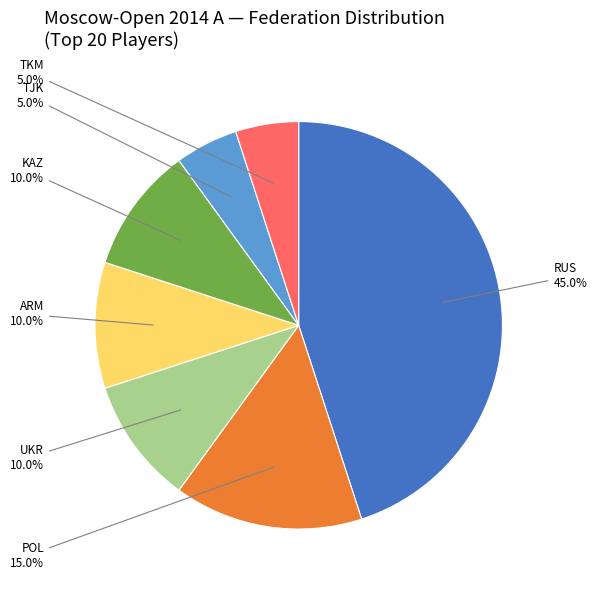

Is there any slice that represents more than half of the pie?

No